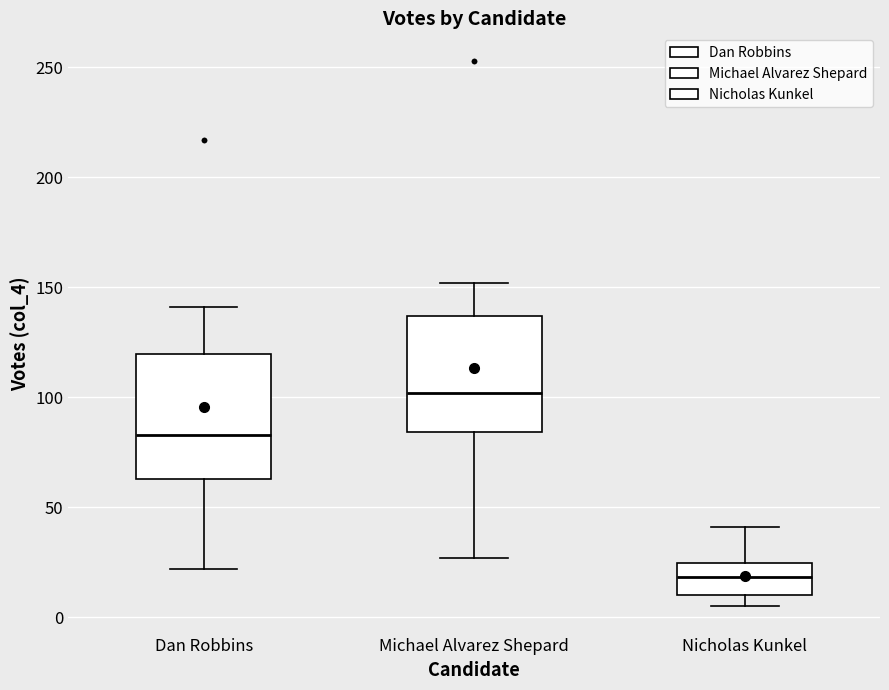

Reading left to right, read every box against the y-axis: the position of its median line, the range the box covers, and the ends of its whiskers. The values are not printed on the chart, so give them approximately, as read against the axis.

Dan Robbins: median 85, box 65 to 120, whiskers 20 to 140
Michael Alvarez Shepard: median 100, box 85 to 135, whiskers 25 to 150
Nicholas Kunkel: median 20, box 10 to 25, whiskers 5 to 40